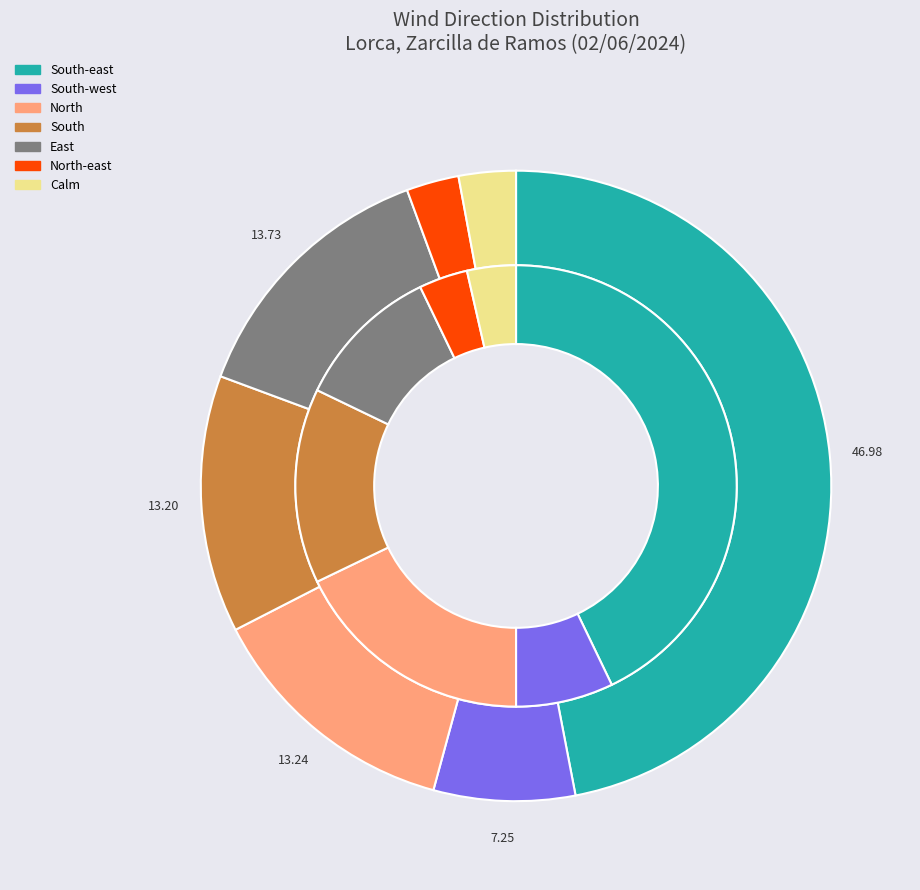

At East, list the series in order from largest to smallest.

Gust direction, Wind direction